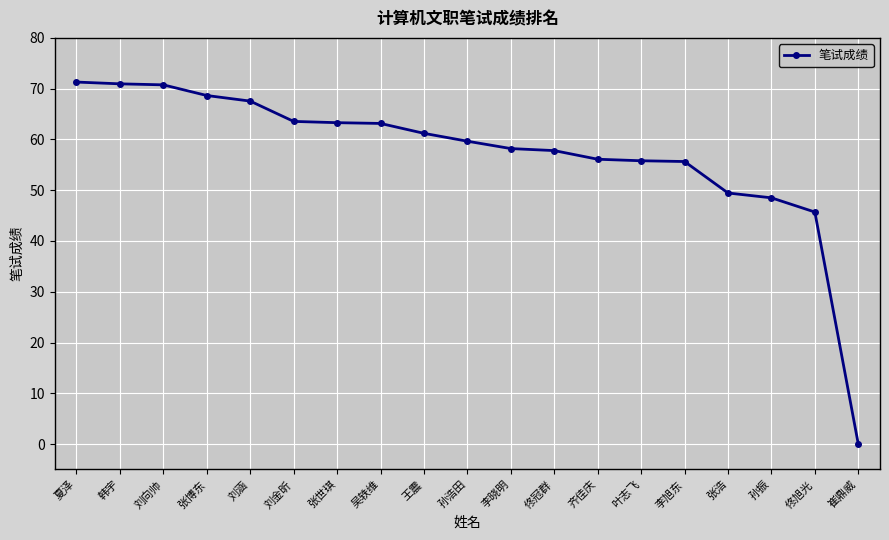

How many series are shown in this chart?

1